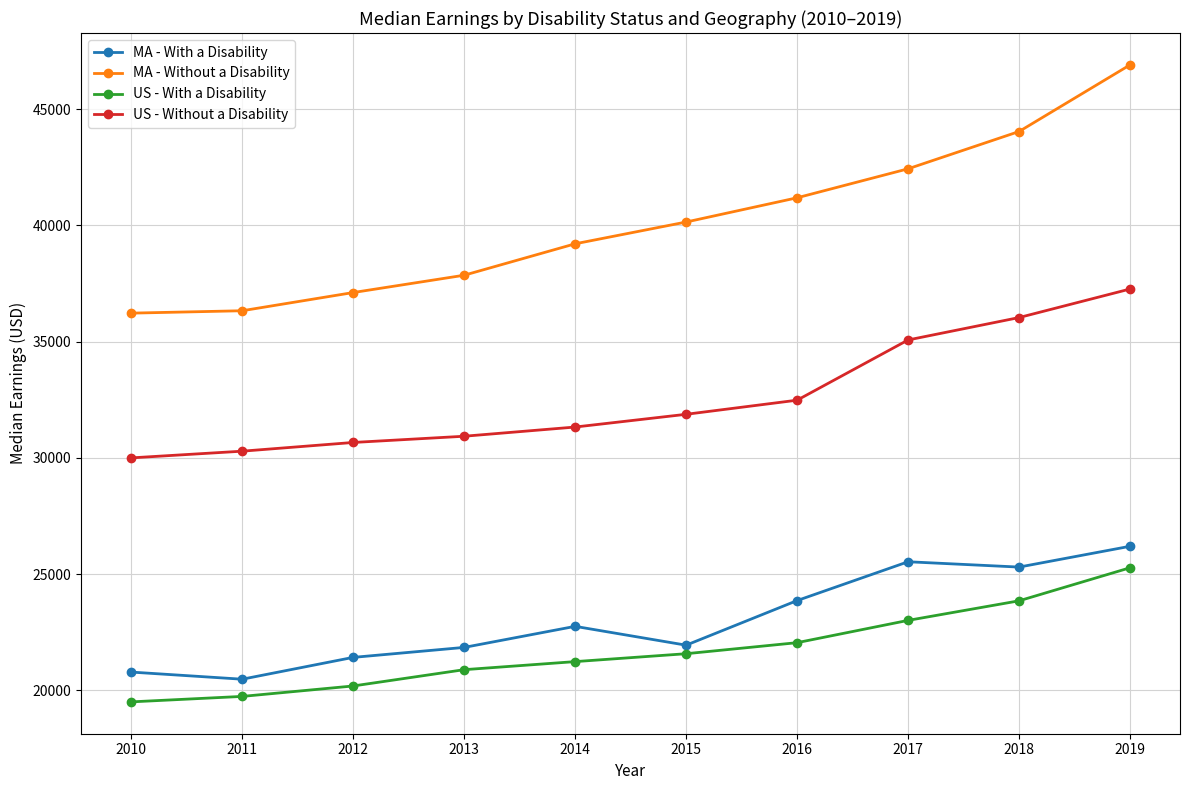

What is the difference between the maximum and minimum values in the MA - Without a Disability series?

10681